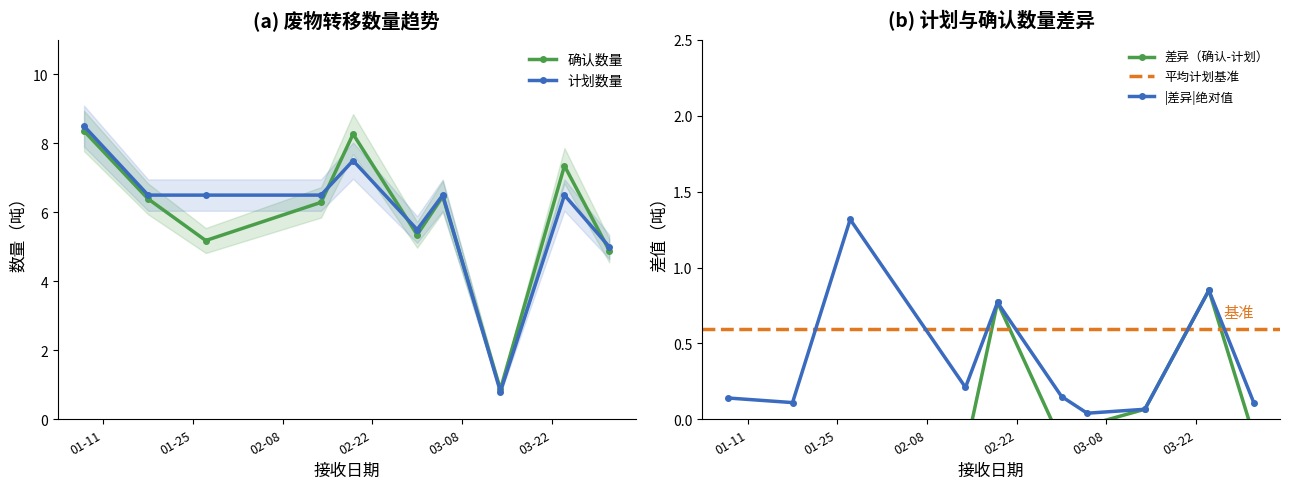

At which category is the sum across all series the highest?

2022-01-08